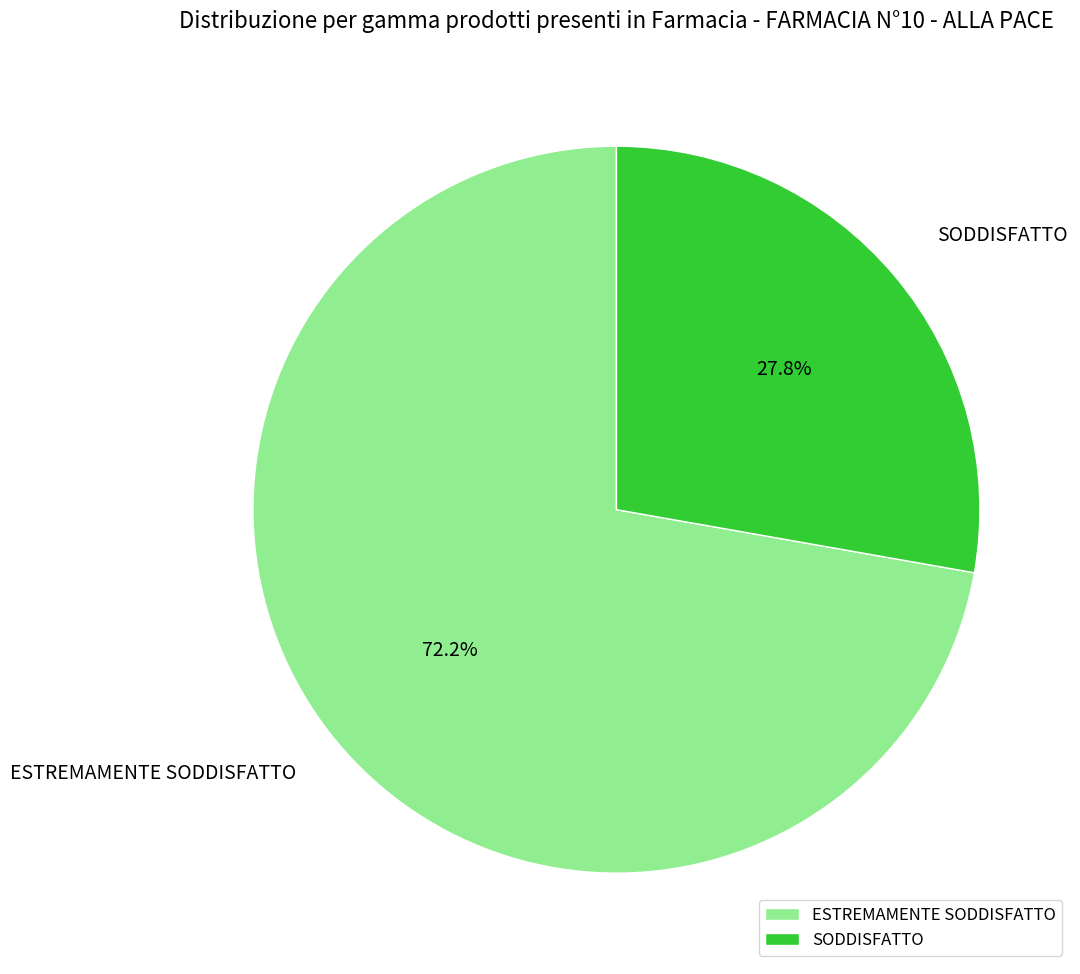

What percentage is NOT represented by SODDISFATTO?

72.2%